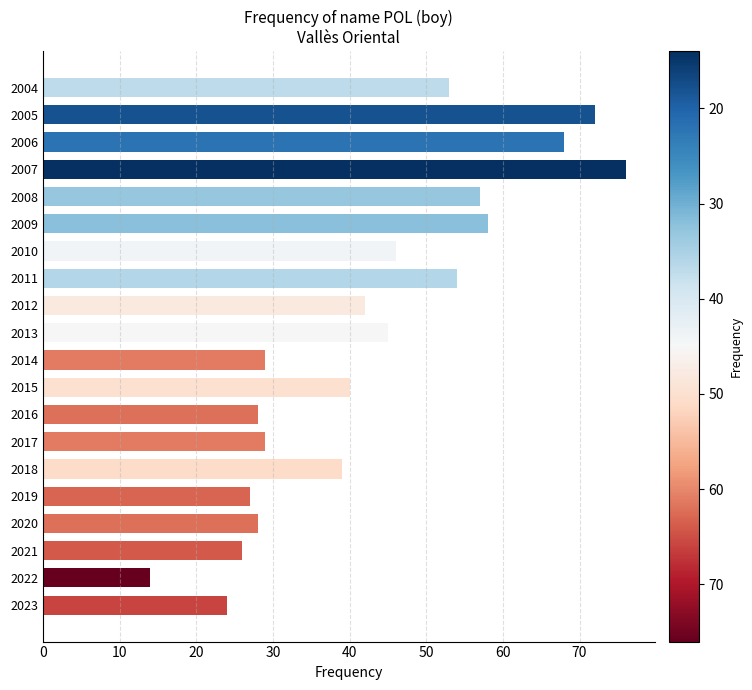

The chart shows a value of 105 at 2006. True or false?

False